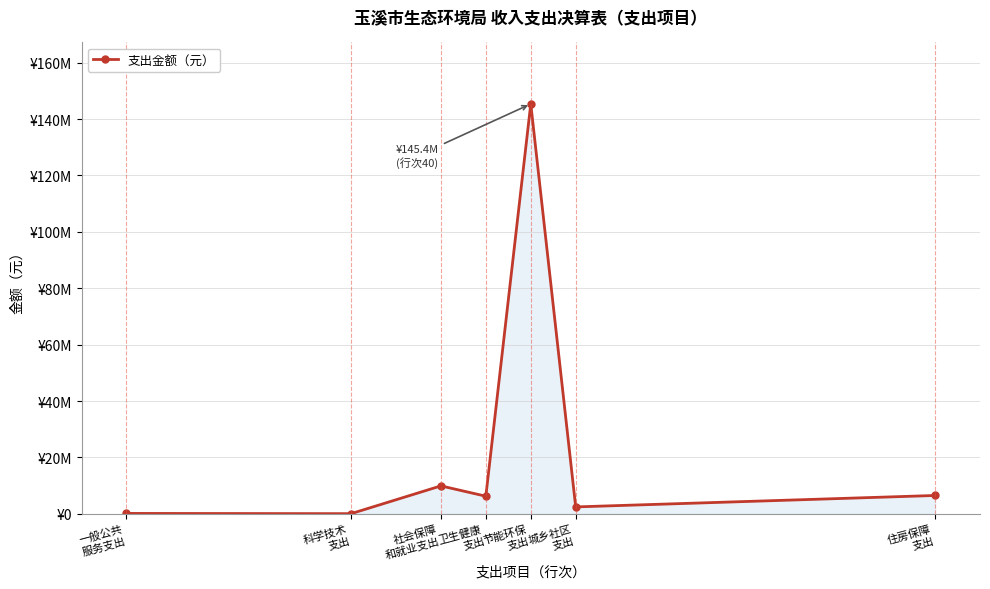

Reading left to right, extract all data points from this chart.

166523.3	80180.0	9931590.1	6268503.7	145372798.7	2470652.0	6528542.1